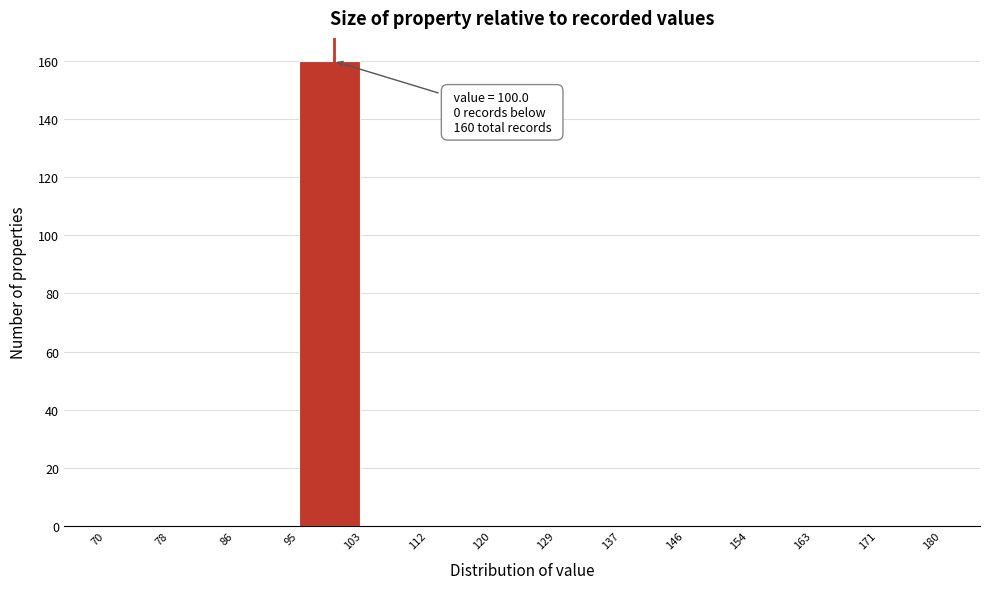

Over which range of the x-axis is the bar tallest?

95 to 103